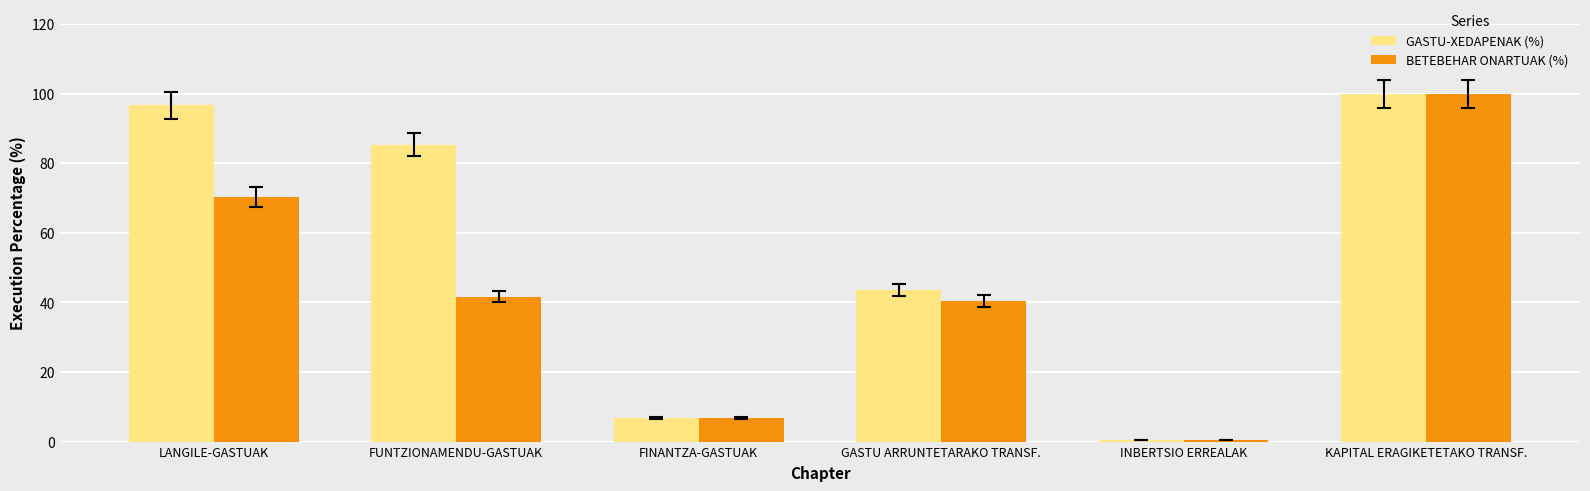

The value of BETEBEHAR ONARTUAK (%) at LANGILE-GASTUAK is 70.3. True or false?

True